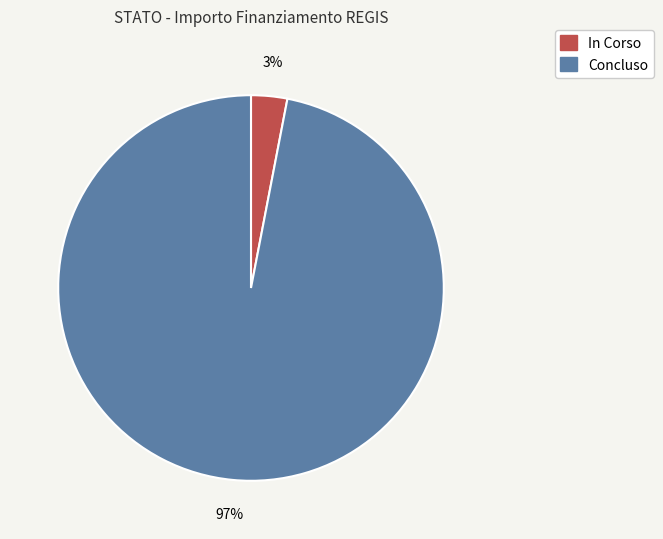

How many segments does this pie chart have?

2